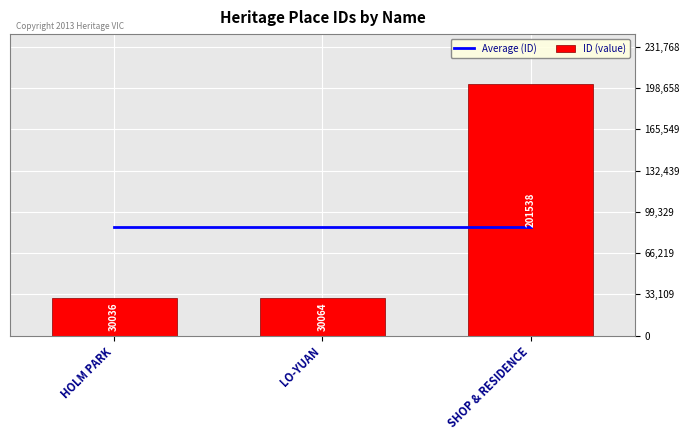

Read the Average (ID) value at HOLM PARK.

87212.7